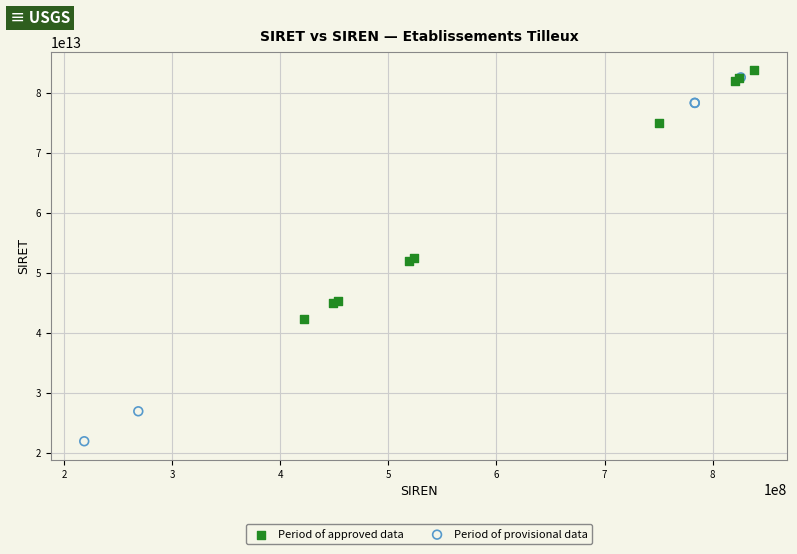

Which series contains the lowest Y value?

Period of provisional data